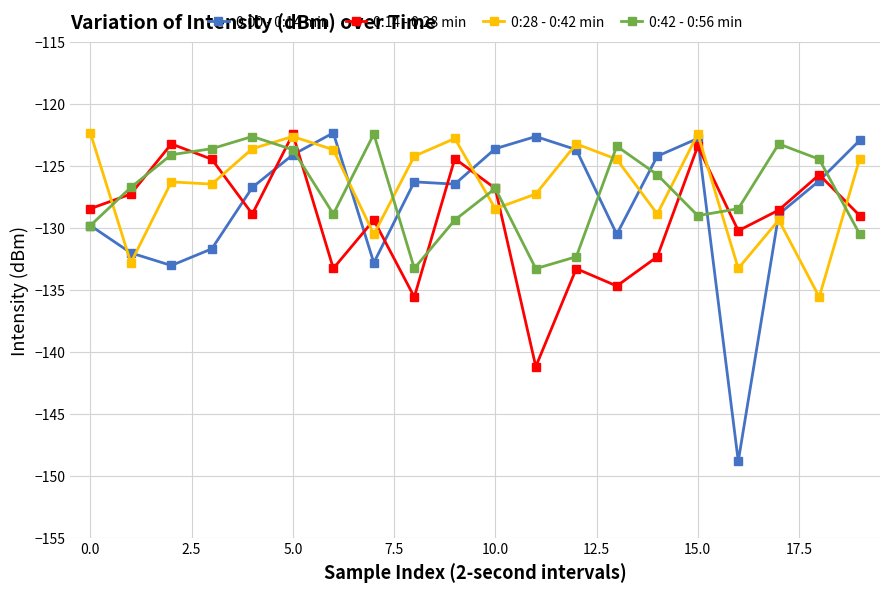

What are all the series names shown in the legend?

0:00 - 0:14 min, 0:14 - 0:28 min, 0:28 - 0:42 min, 0:42 - 0:56 min